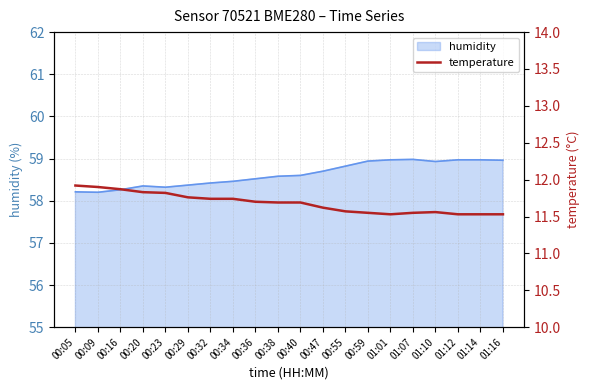

What is the lowest value of the humidity series?

58.2